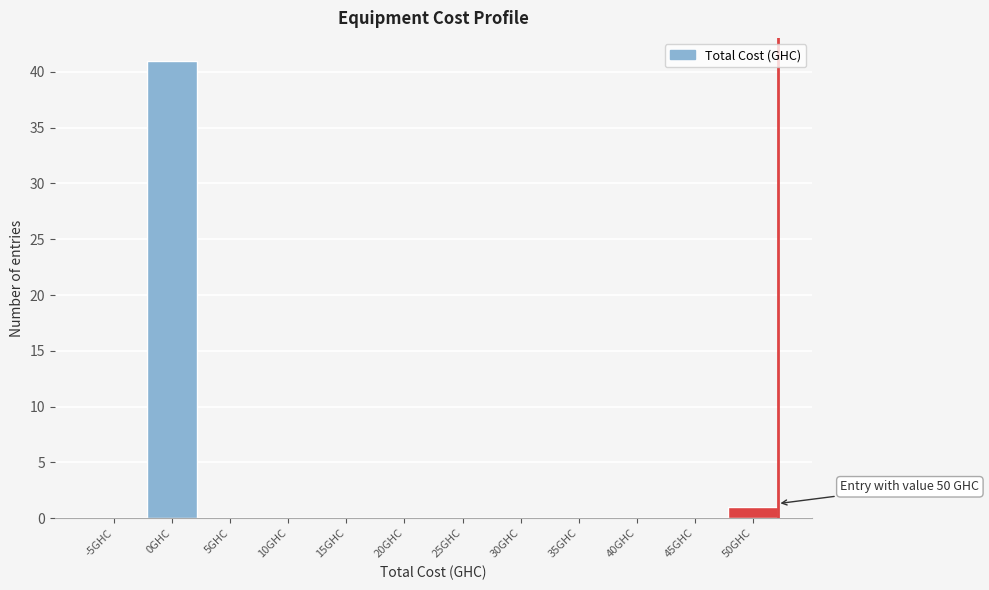

Reading right to left, list all the values displayed in this chart.

50GHC=1	45GHC=0	40GHC=0	35GHC=0	30GHC=0	25GHC=0	20GHC=0	15GHC=0	10GHC=0	5GHC=0	0GHC=41	-5GHC=0